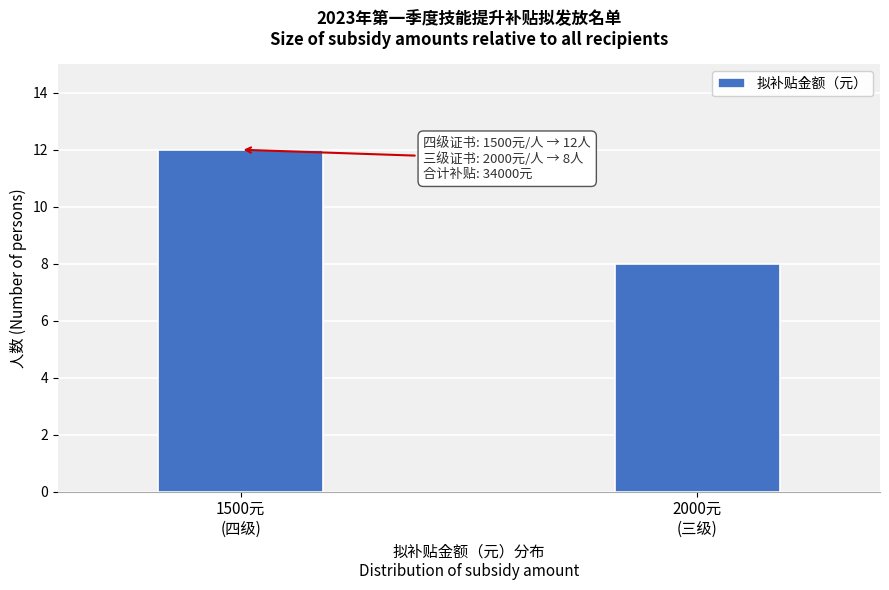

Reading left to right, list all the values displayed in this chart.

12	8